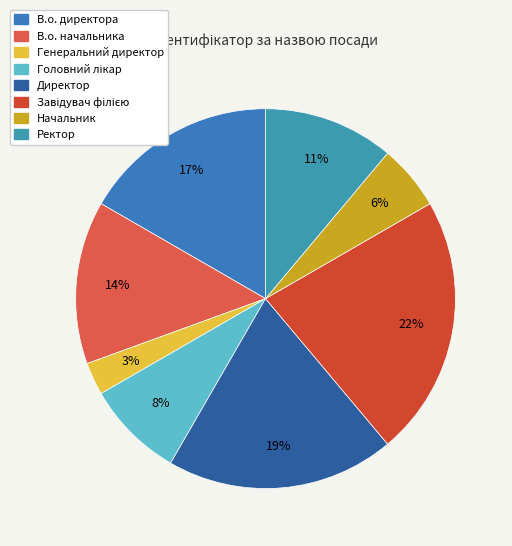

Which slice is the largest?

Завідувач філією